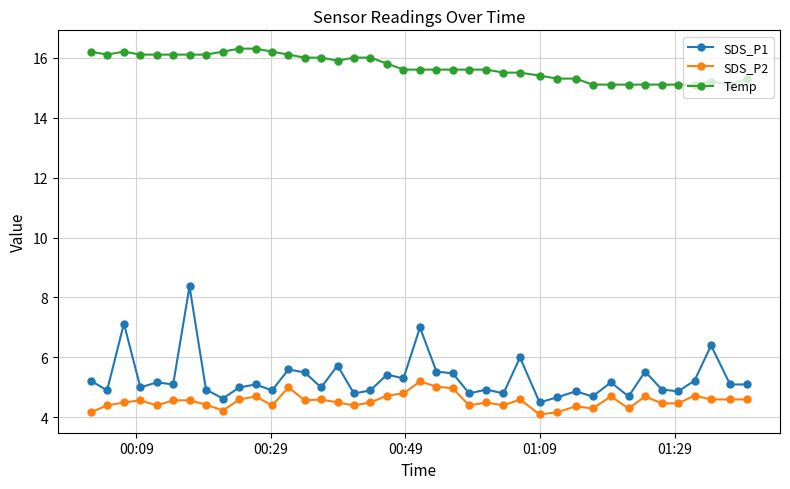

What is the value of the SDS_P2 point at the 37th from the left?

4.7